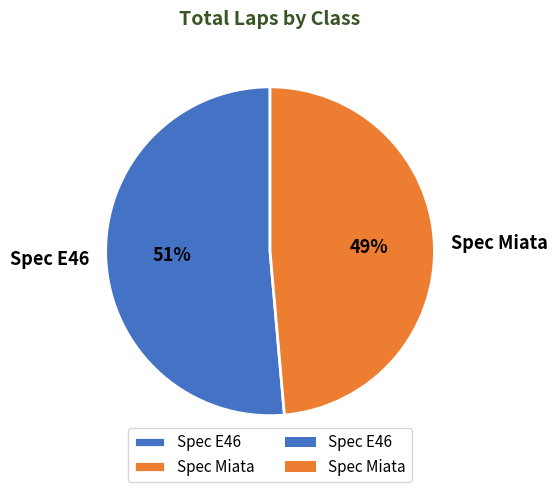

How many segments does this pie chart have?

2